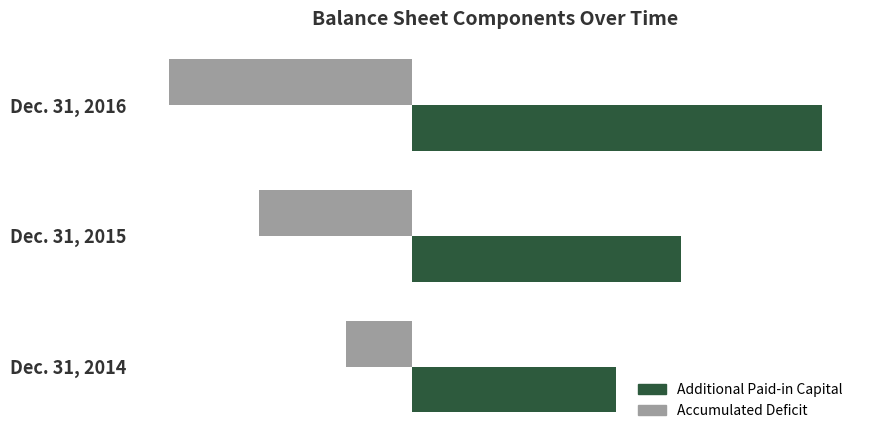

What is the maximum value for Accumulated Deficit?

-139337000